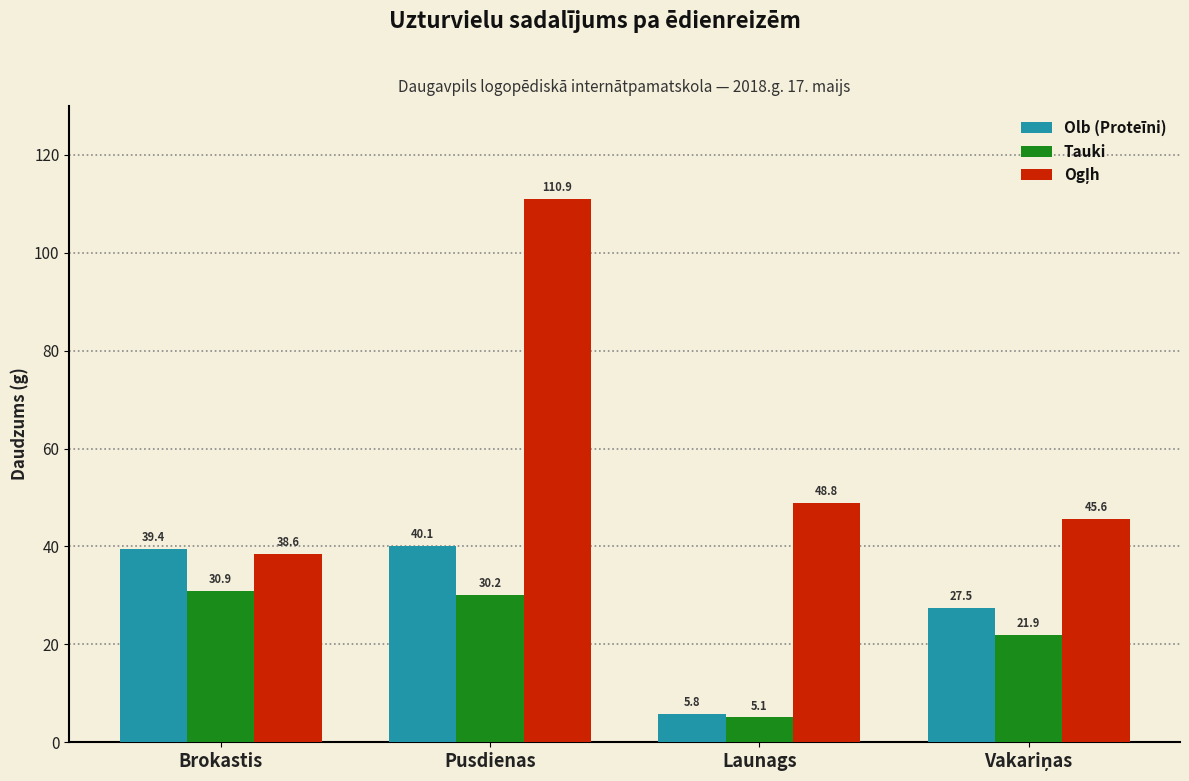

What is the label of the 2nd bar from the right?

Launags